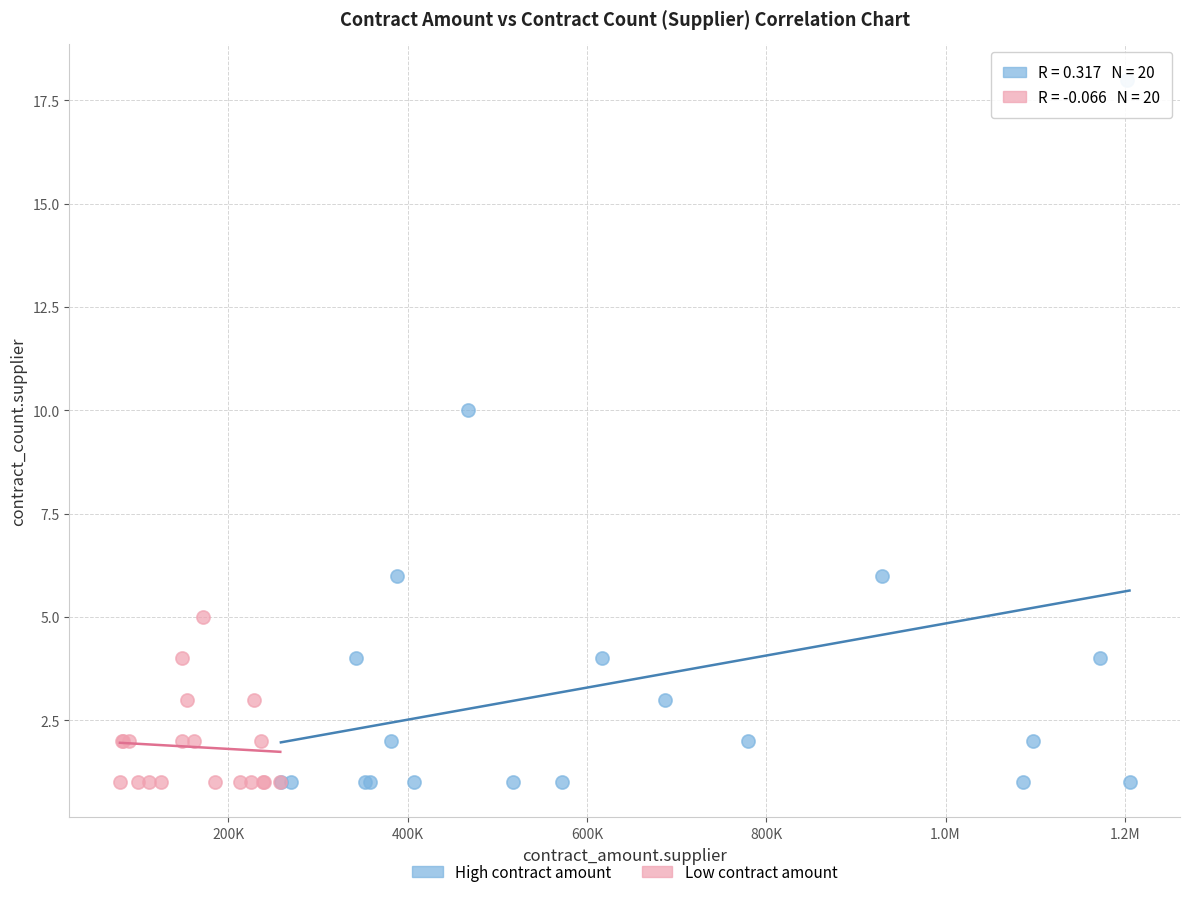

Which series reaches the maximum Y coordinate?

High contract amount